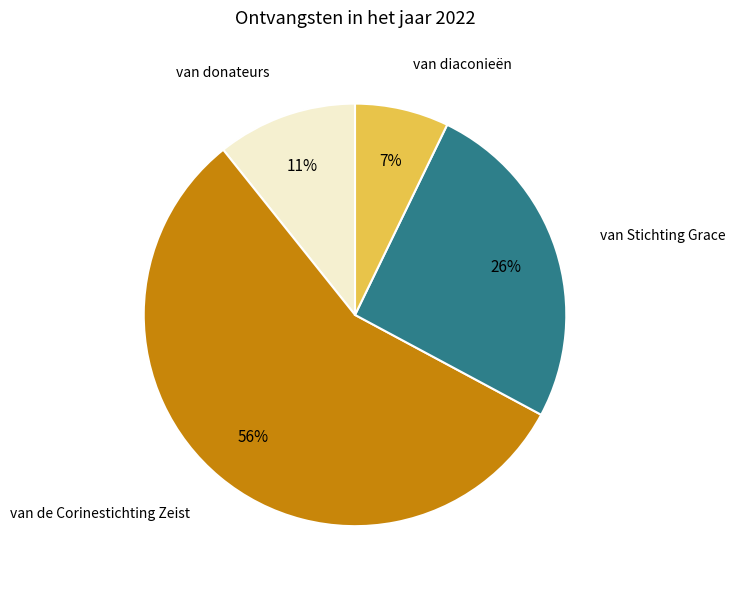

To the nearest percent, what portion does van Stichting Grace represent?

26%